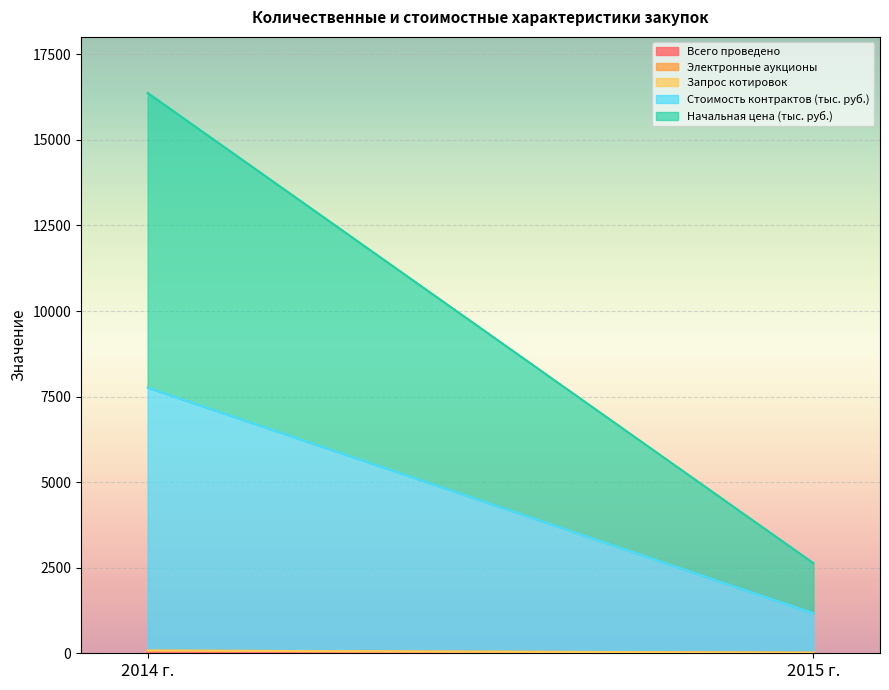

What is the total value across all series at 2014 г.?

16371.9